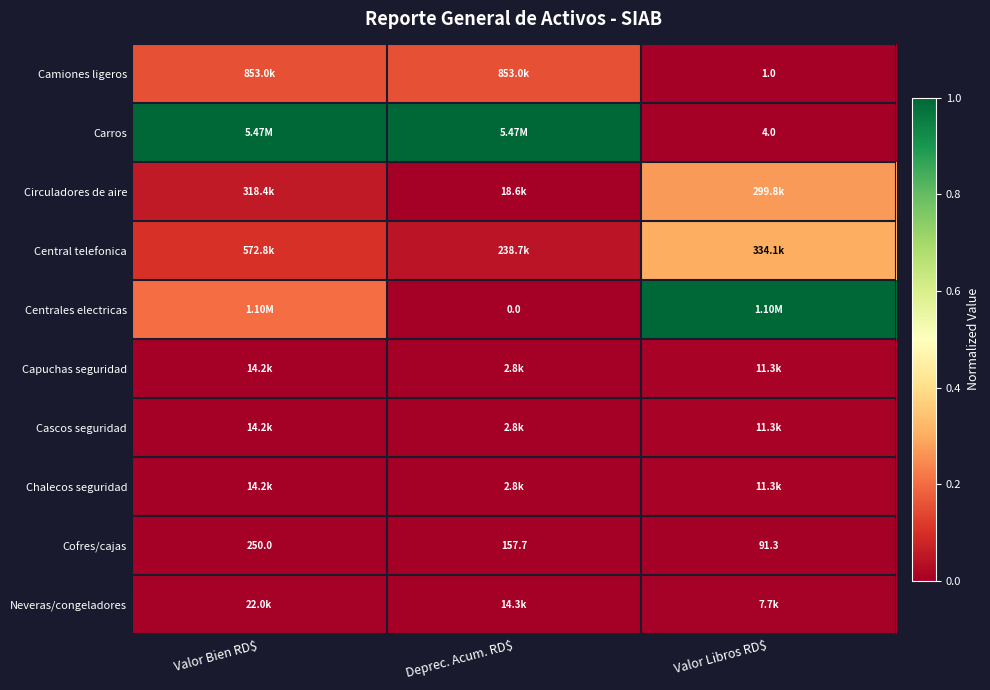

Which category has the highest value in the Cofres/cajas series?

Valor Bien RD$